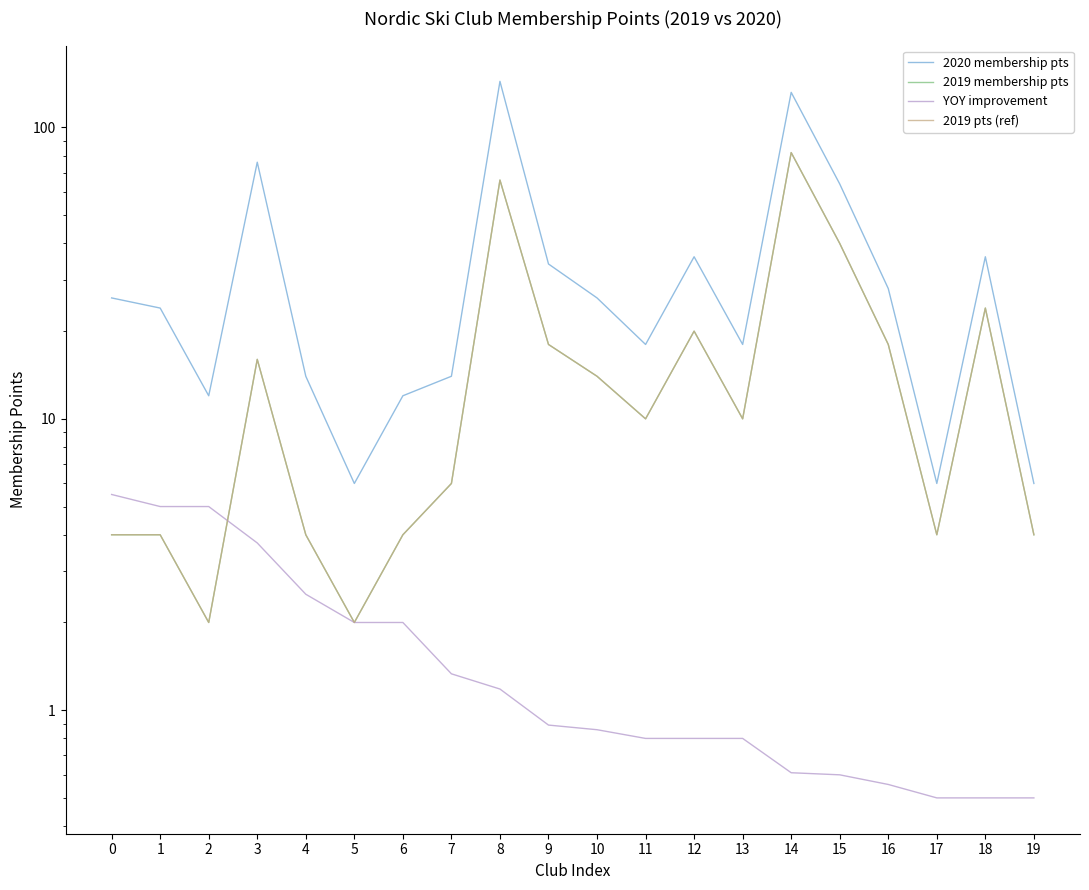

True or false: 2019 membership pts has more than 2 interior local peaks.

True